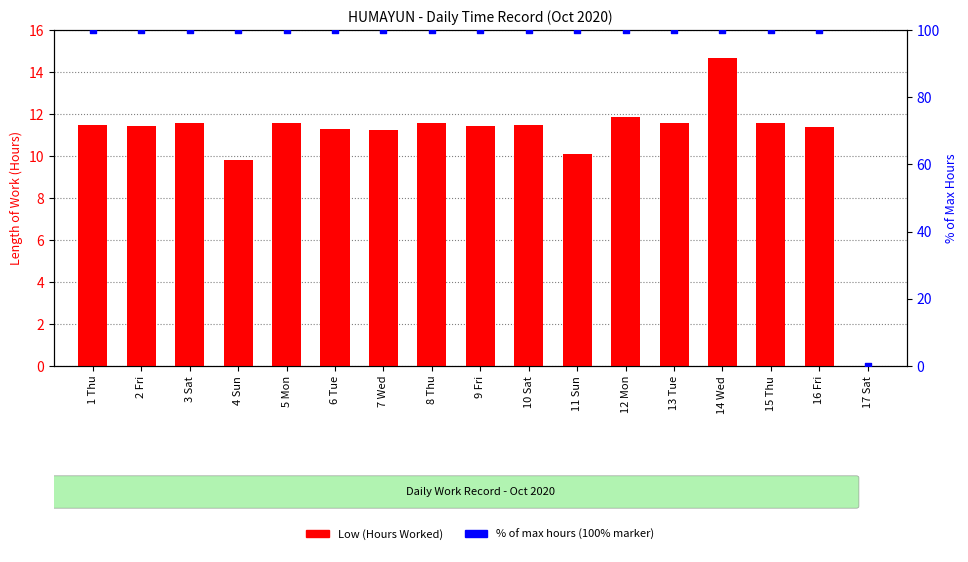

Which series has the largest Y range (max minus min)?

% of max